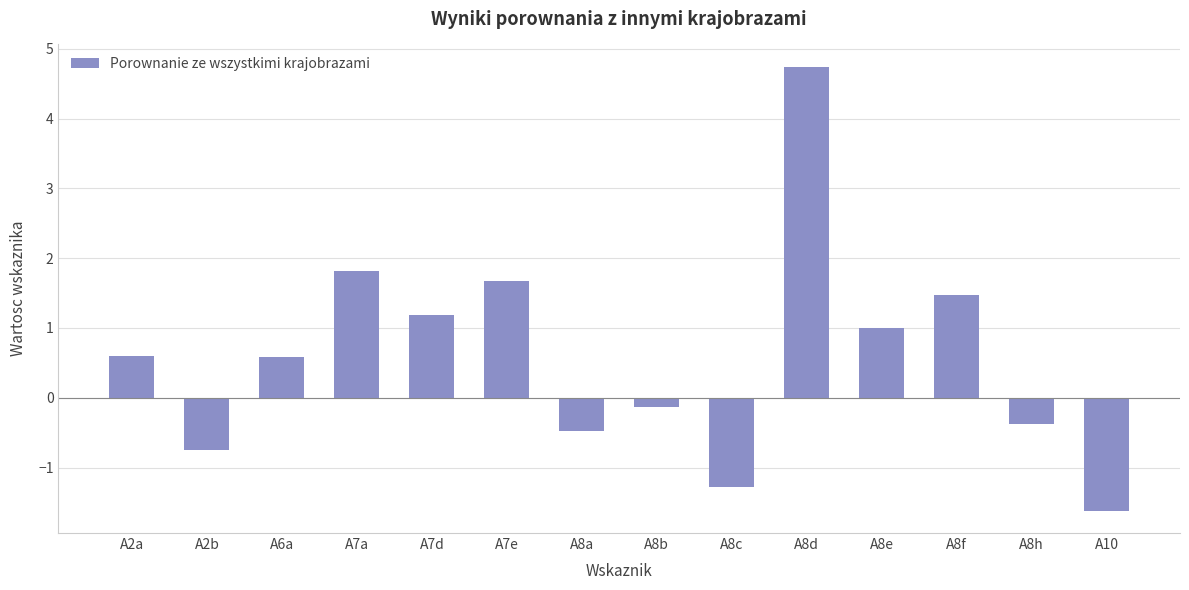

What is the label of the 5th bar from the right?

A8d